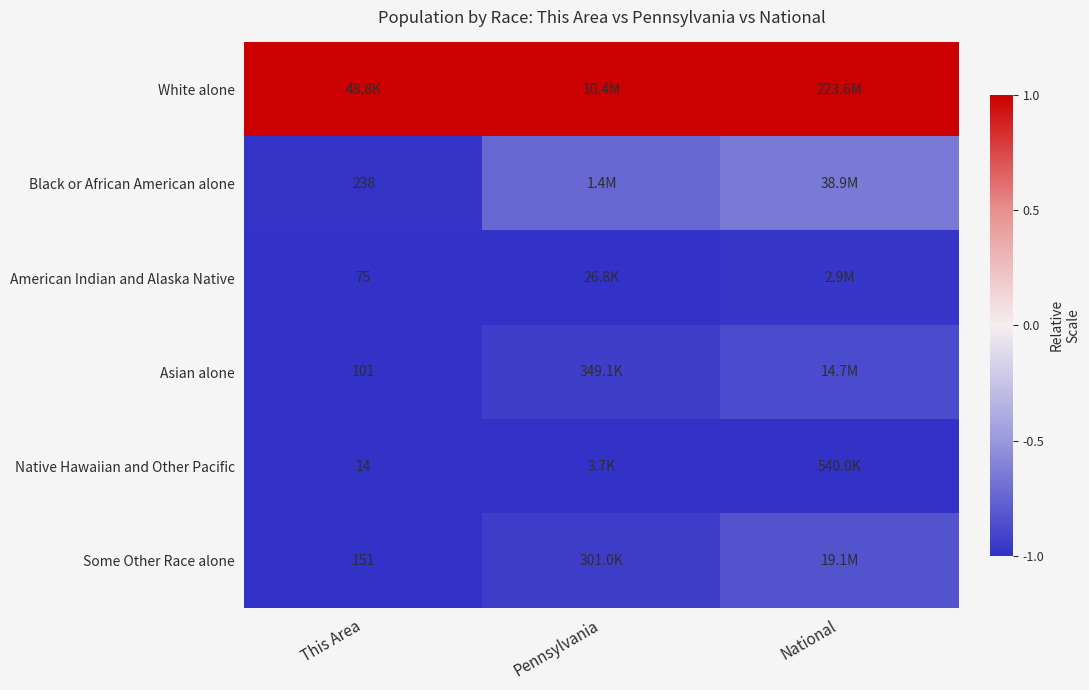

At how many categories does at least one series exceed 0?

3